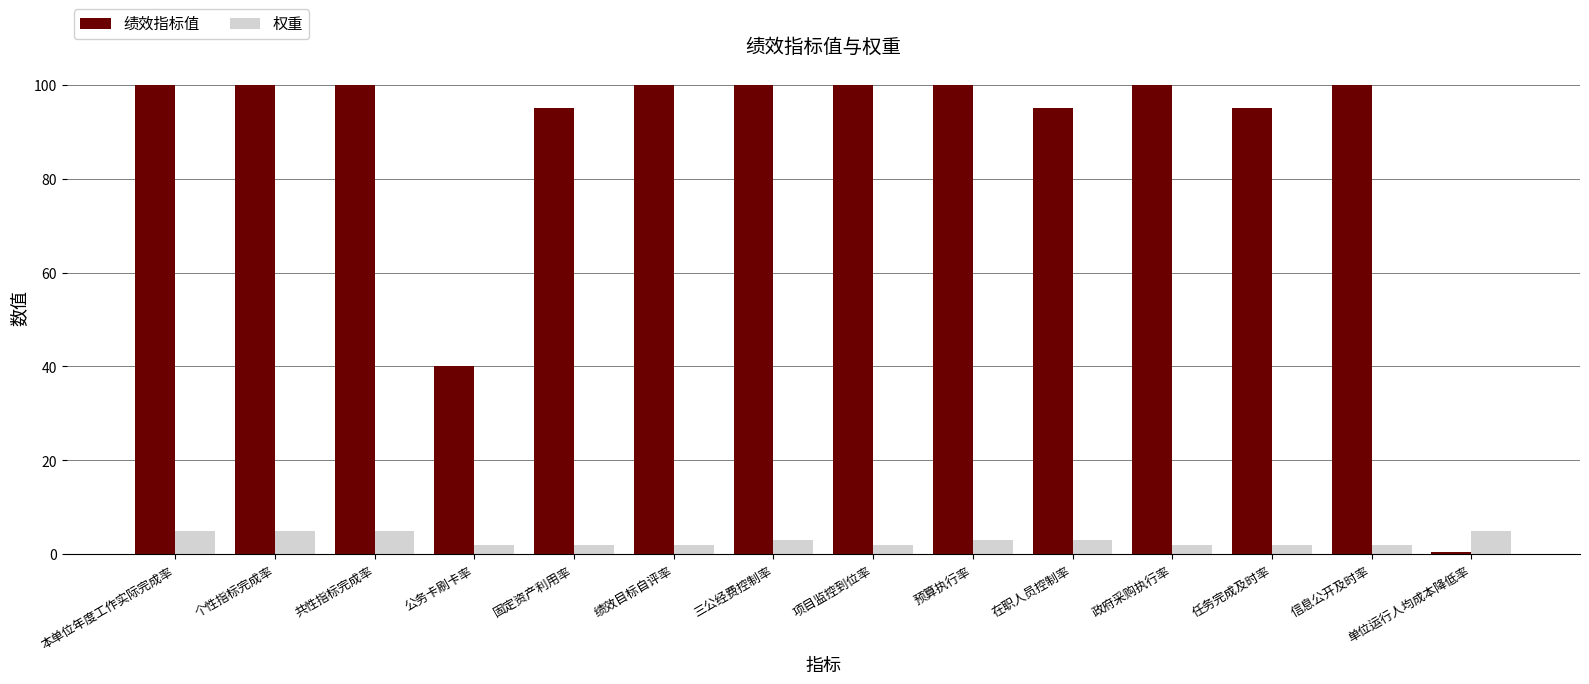

What is the spread (max minus min) of values at 预算执行率?

97.0